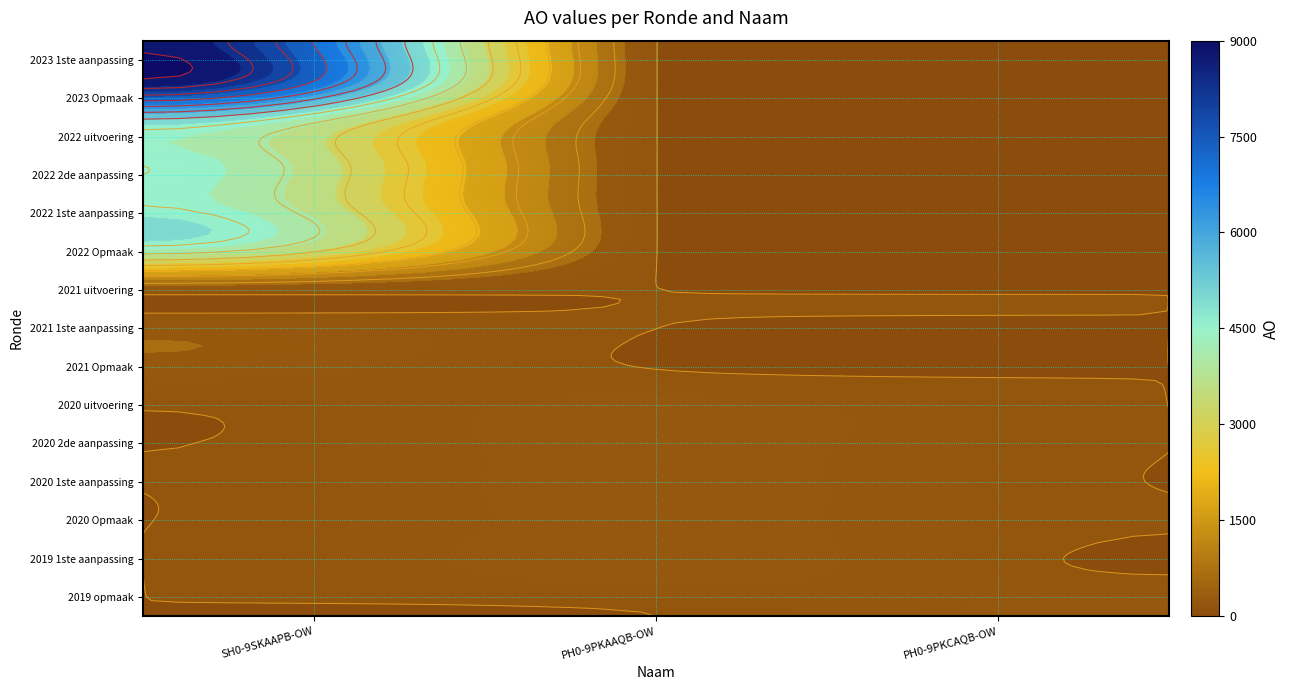

Which category has the highest value across all series?

2023 1ste aanpassing